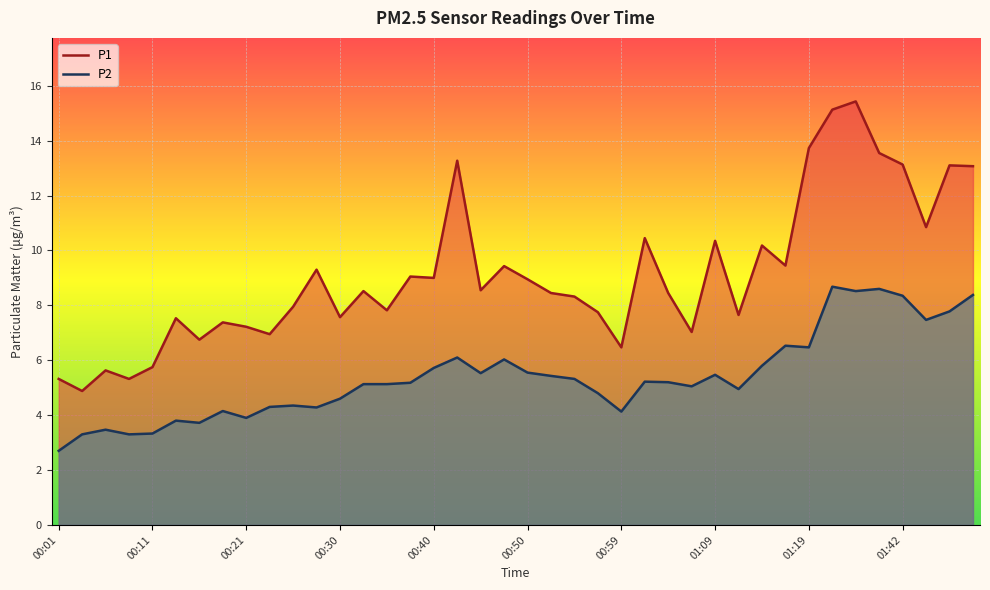

Rank the series at 01:02 from lowest to highest value.

P2, P1